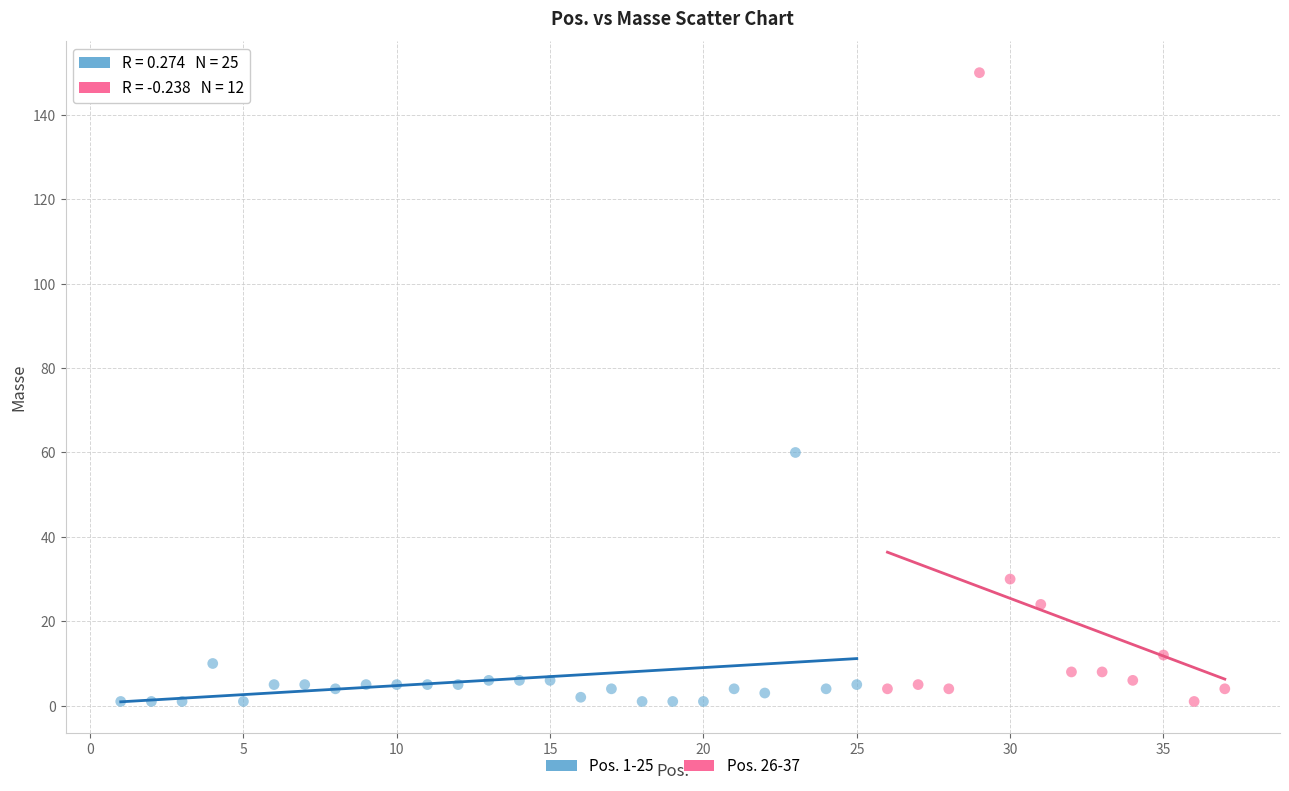

What are all the series names shown in the legend?

Pos. 1-25, Pos. 26-37